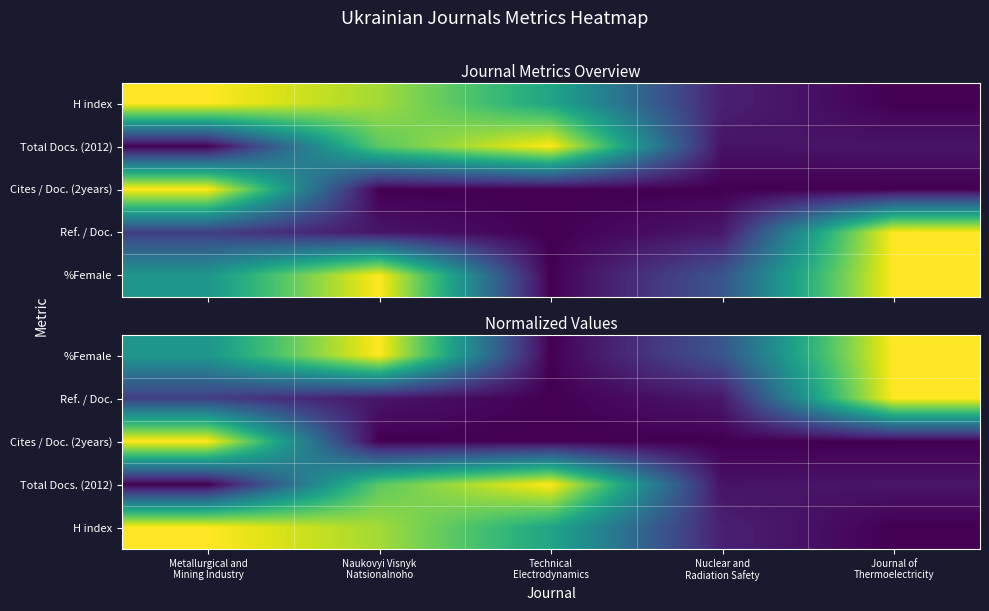

Which series changed the most between Metallurgical and Mining Industry and Naukovyi Visnyk Natsionalnoho?

Cites / Doc. (2years)